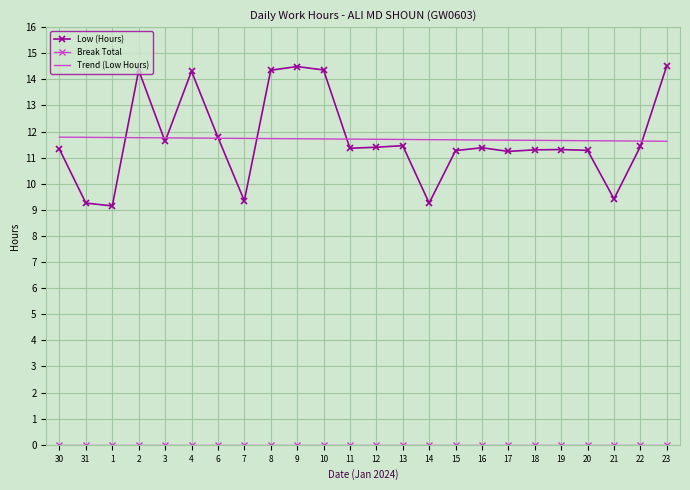

Where does the Low (Hours) series first go above 11?

30